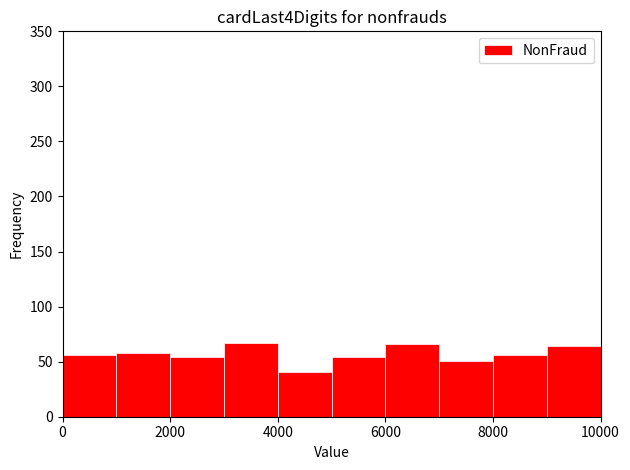

What is the height of the bar covering 7000 to 8000 on the x-axis? The values are not printed on the chart, so give them approximately, as read against the axis.

50